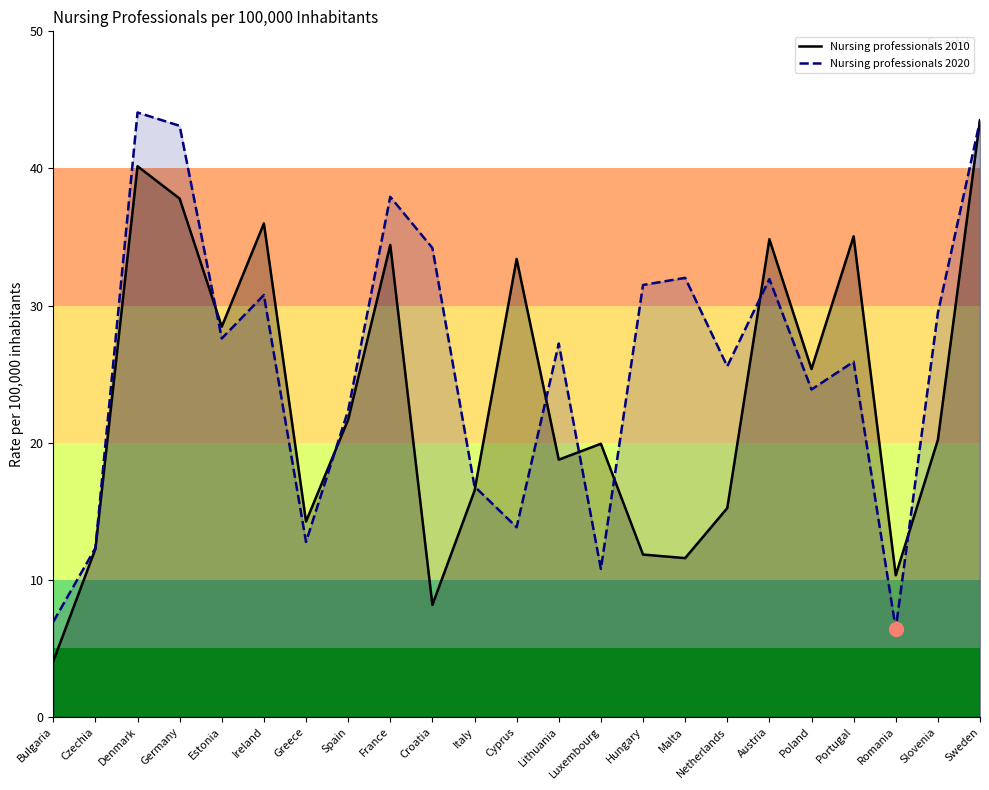

Which series changed the most between Lithuania and Netherlands?

Nursing professionals 2010